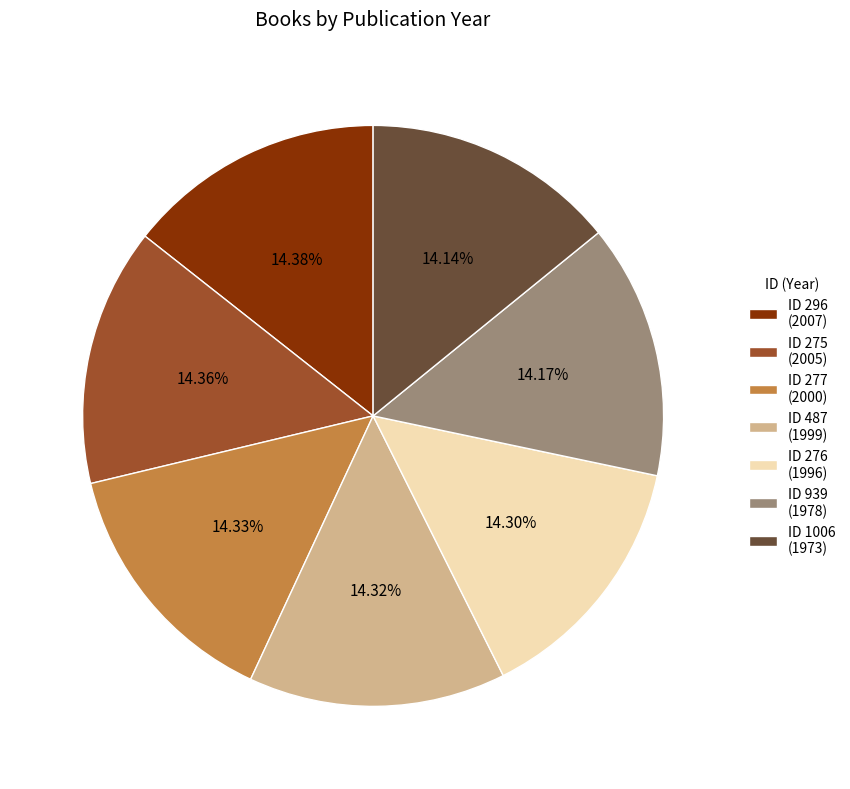

Does any single category account for the majority?

No